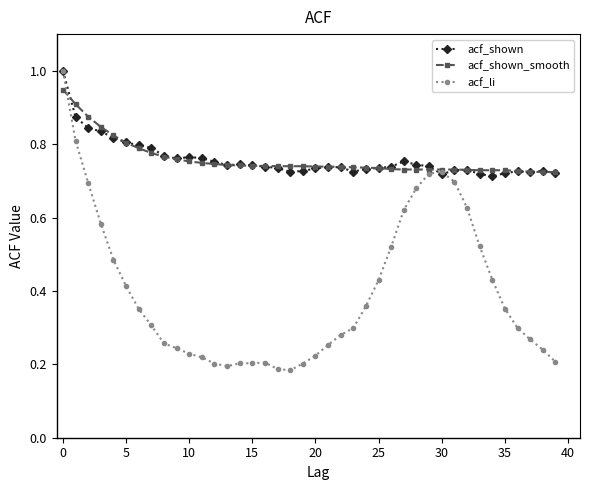

At how many categories does at least one series exceed 0?

40